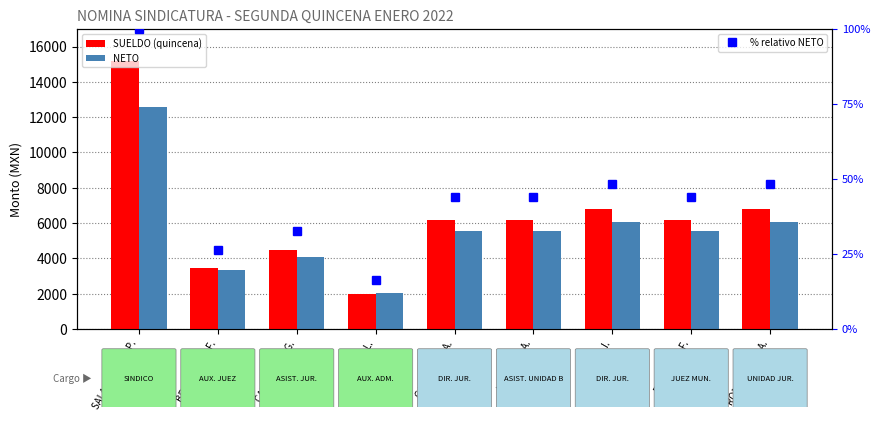

Is the value of NETO at MOYA G. I. greater than the value of SUELDO (quincena) at LORIA L. E.A.?

No